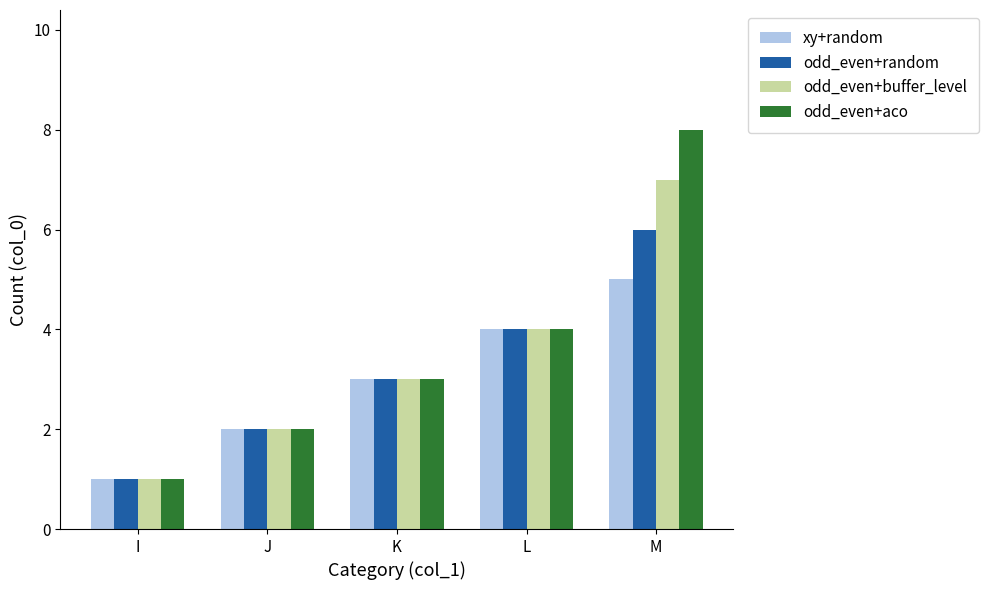

What is the total value across all series at K?

12